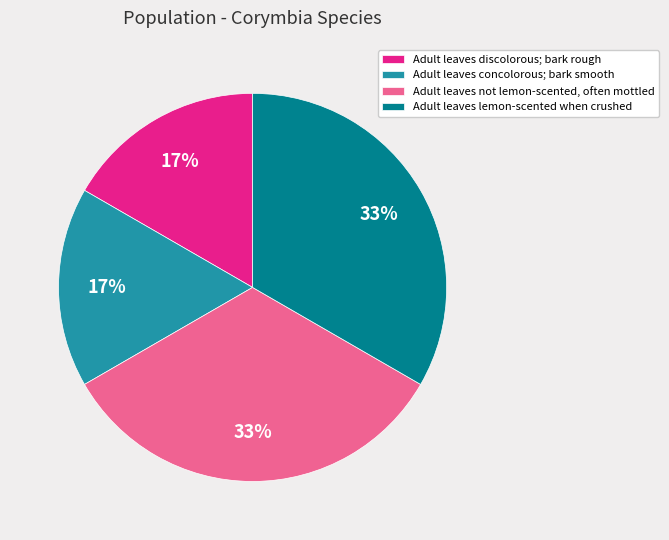

To the nearest percent, what is the average slice percentage?

25%